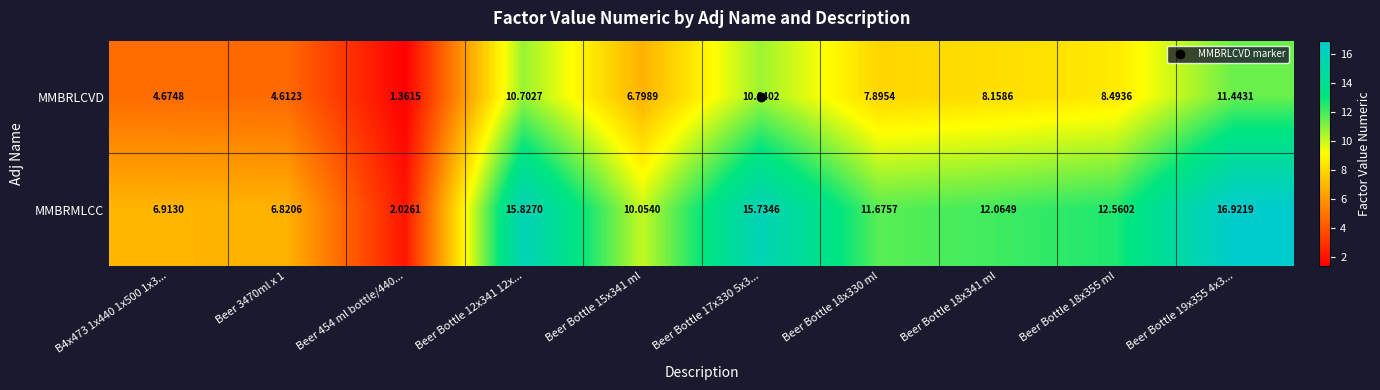

What is the difference between the highest and lowest values at Beer Bottle 18x355 ml?

4.1